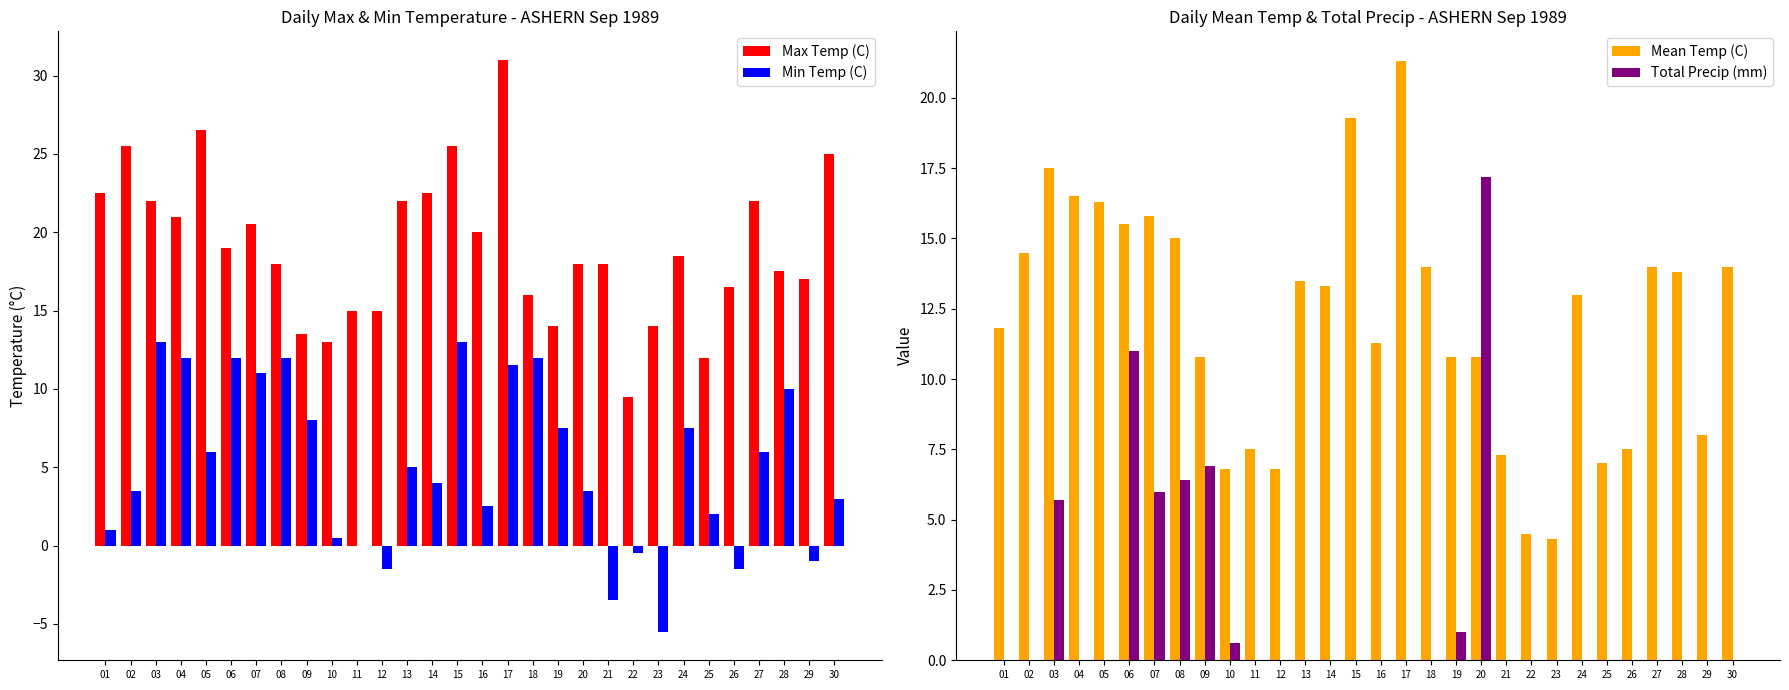

Which category has the lowest value across all series?

23